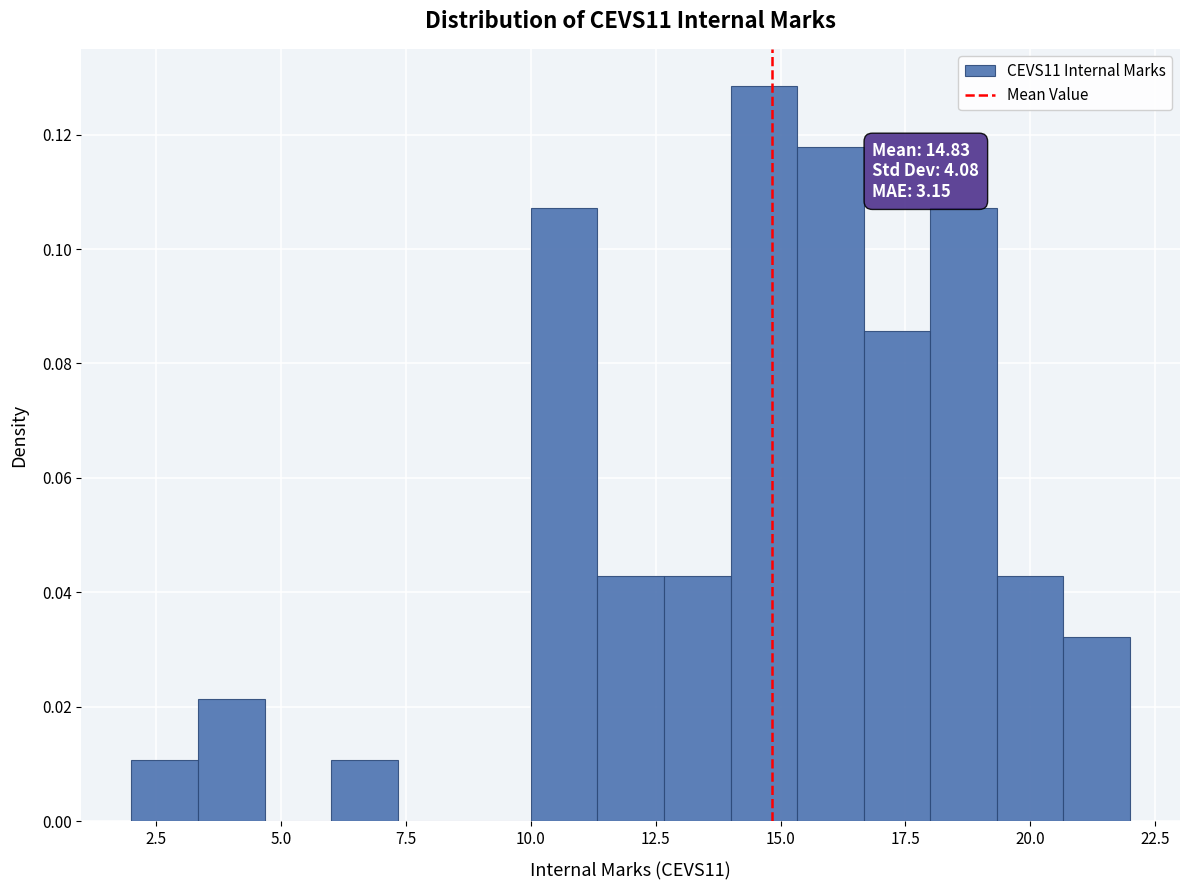

Around what value on the x-axis is the tallest bar? Give the approximate position of its centre, as read against the axis.

14.5